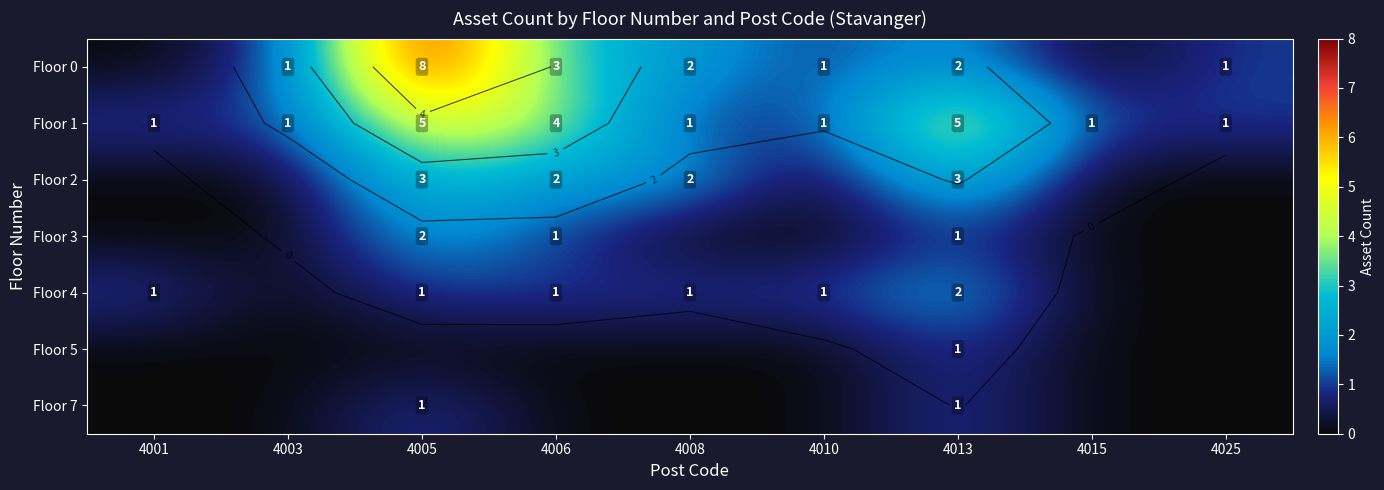

Which series has the largest range (max minus min)?

Floor 0